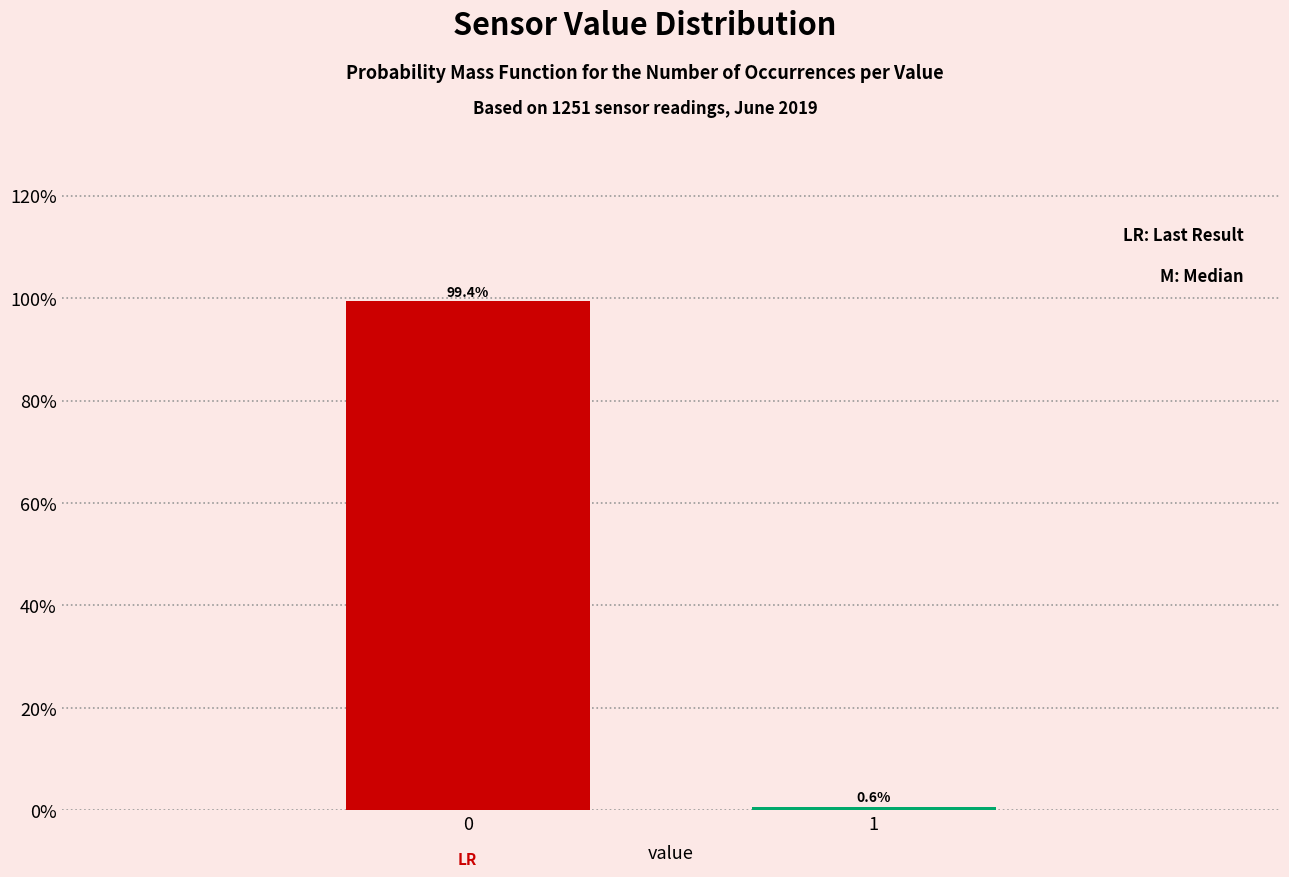

Reading left to right, what are all the values shown in this chart?

99.4	0.6